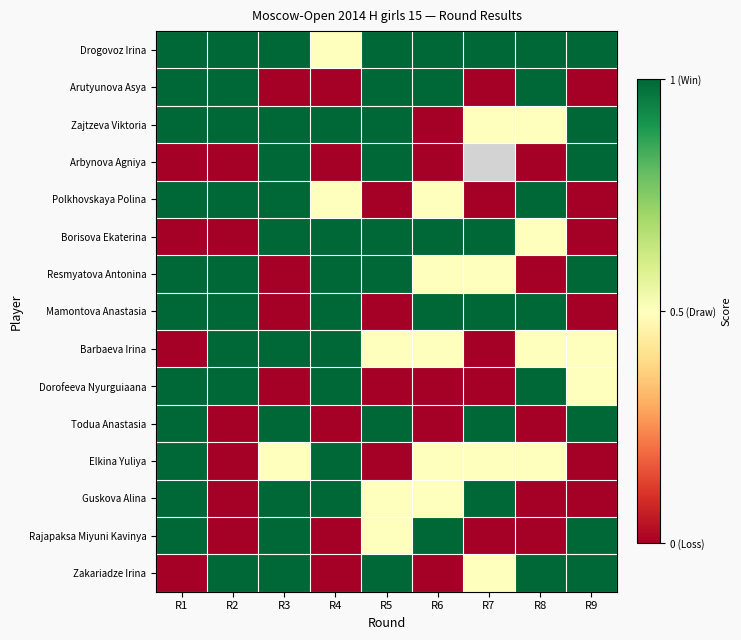

How many Mamontova Anastasia values are between 0 and 1?

9